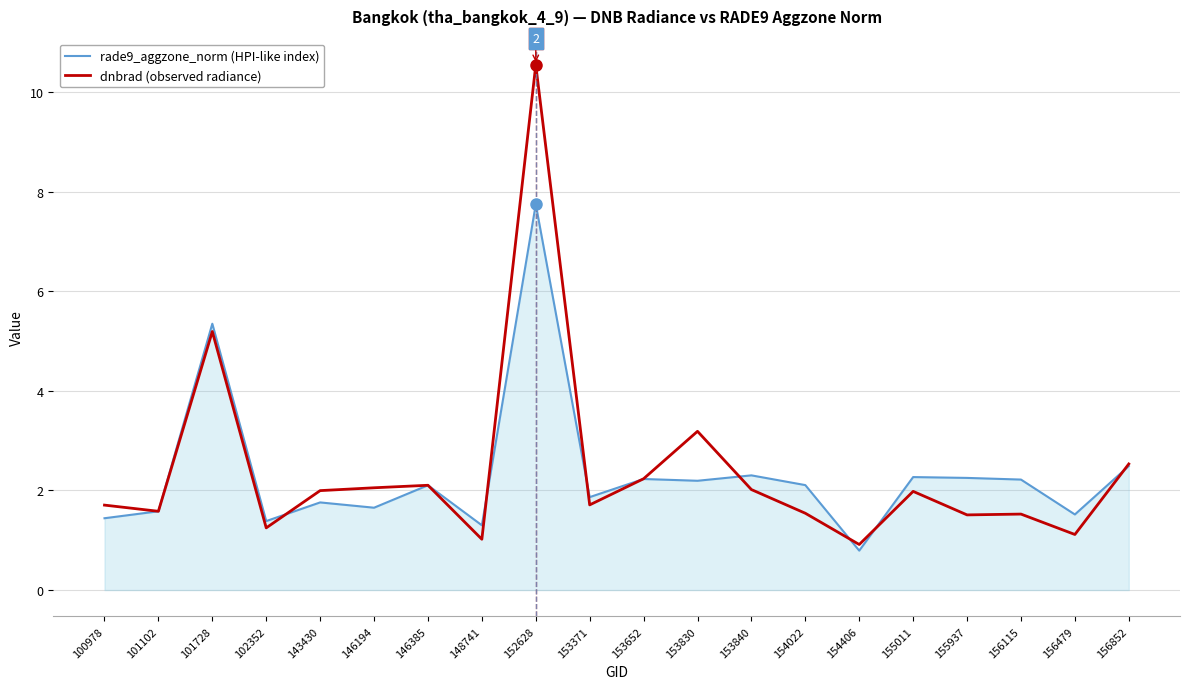

Rank the series by their maximum value, from highest to lowest.

dnbrad (observed radiance), rade9_aggzone_norm (HPI-like index)